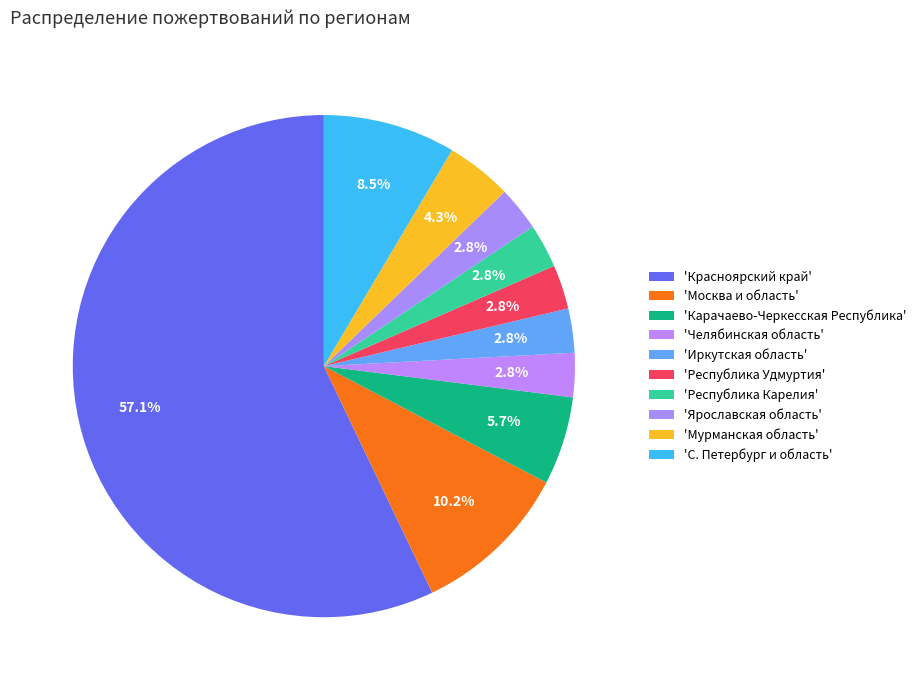

How many slices are in this pie chart?

10